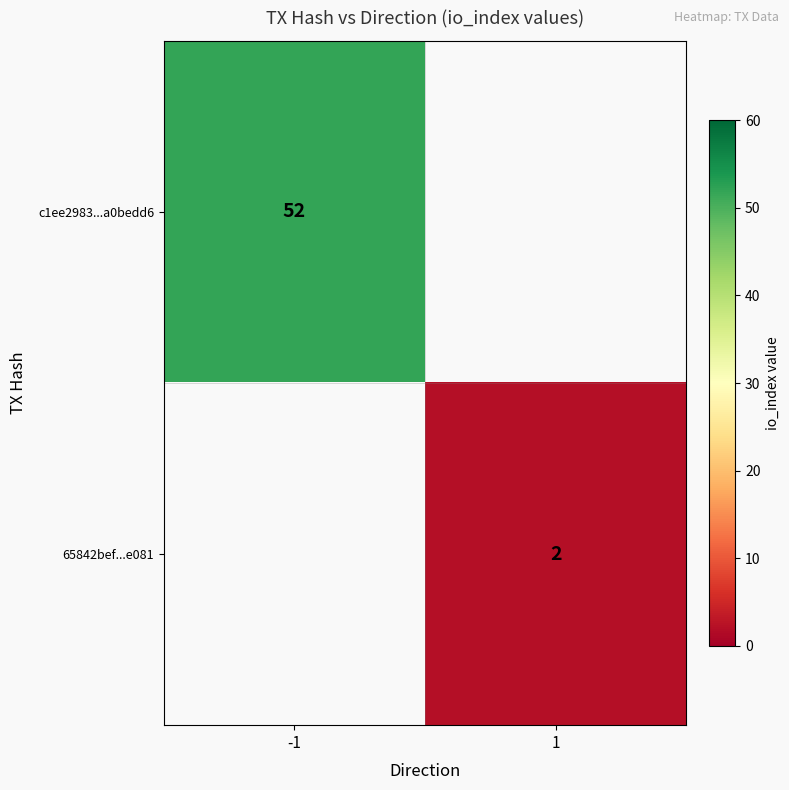

Is it true that c1ee2983...a0bedd6 equals 52 at -1?

True